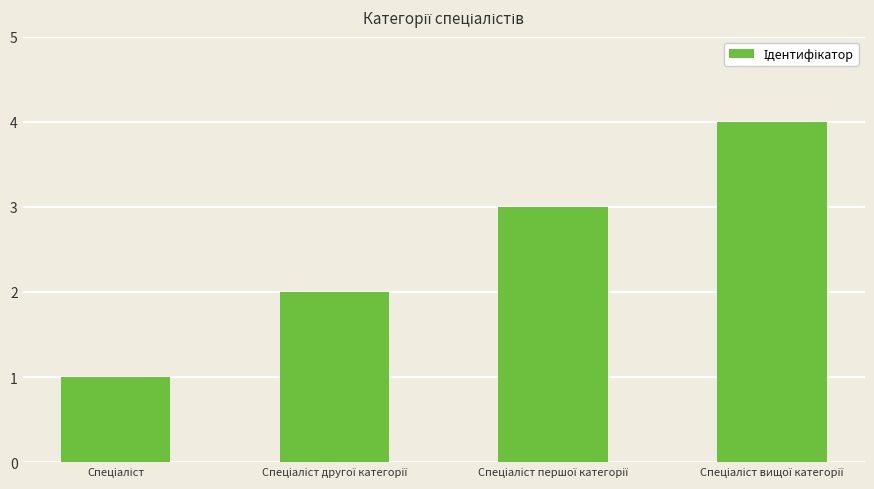

What is the difference between the maximum and minimum values?

3